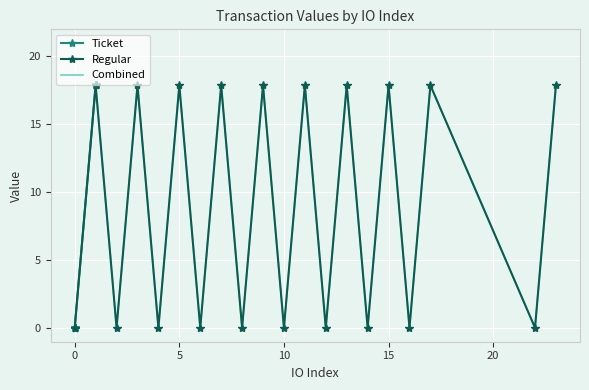

The Regular series shows 17.9 at 15. True or false?

True